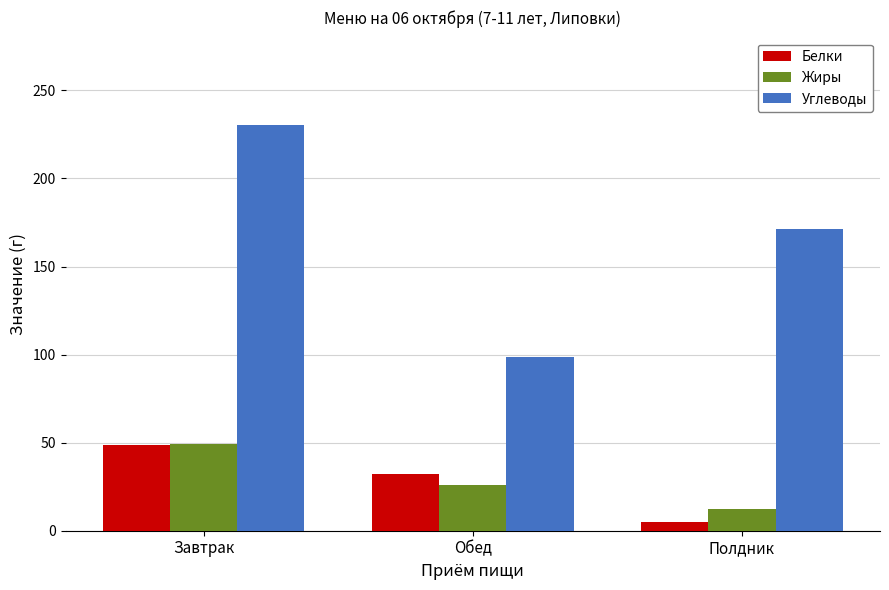

What is the greatest value displayed?

230.1